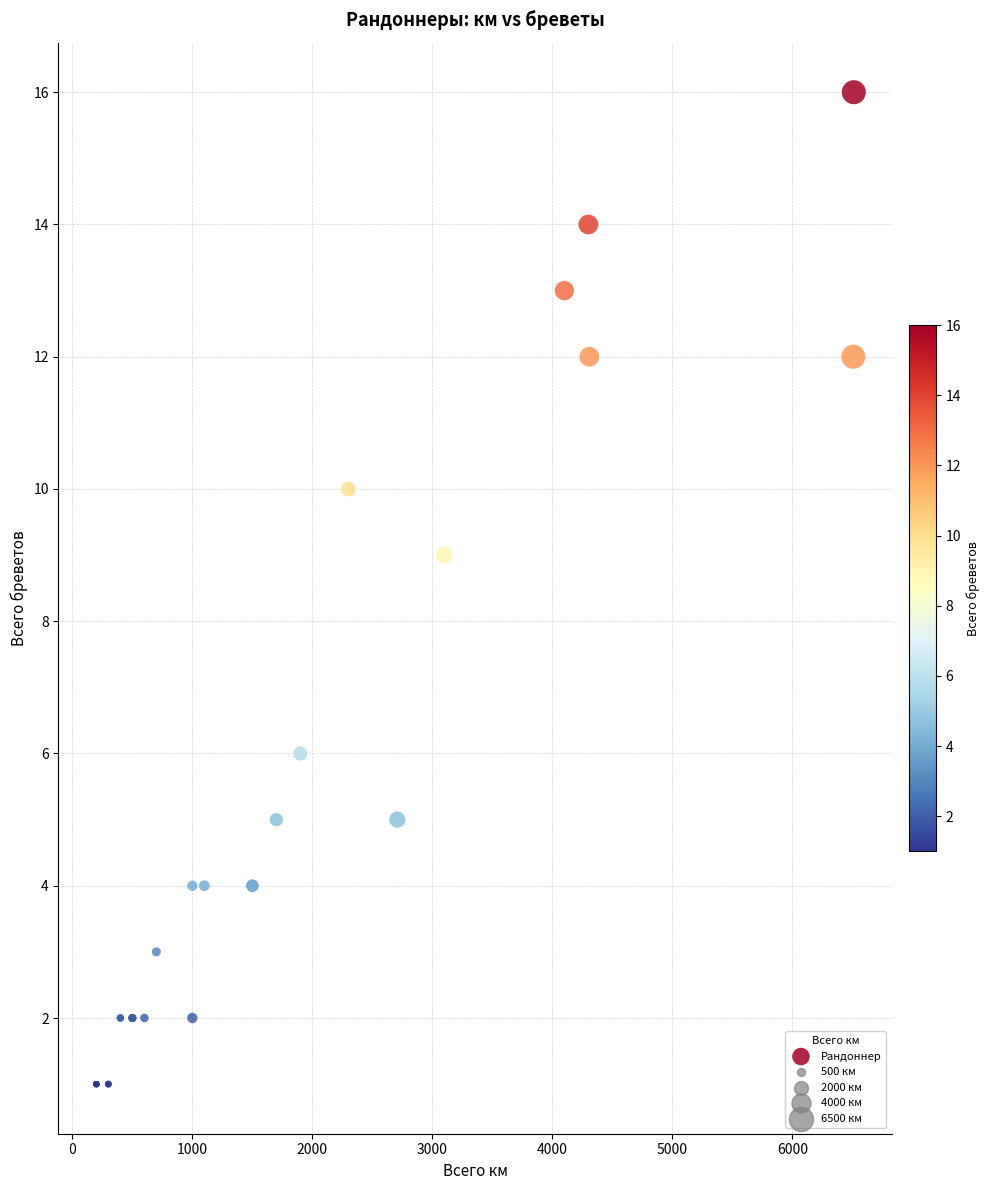

What Y value in the scatter plot is closest to 8?

9